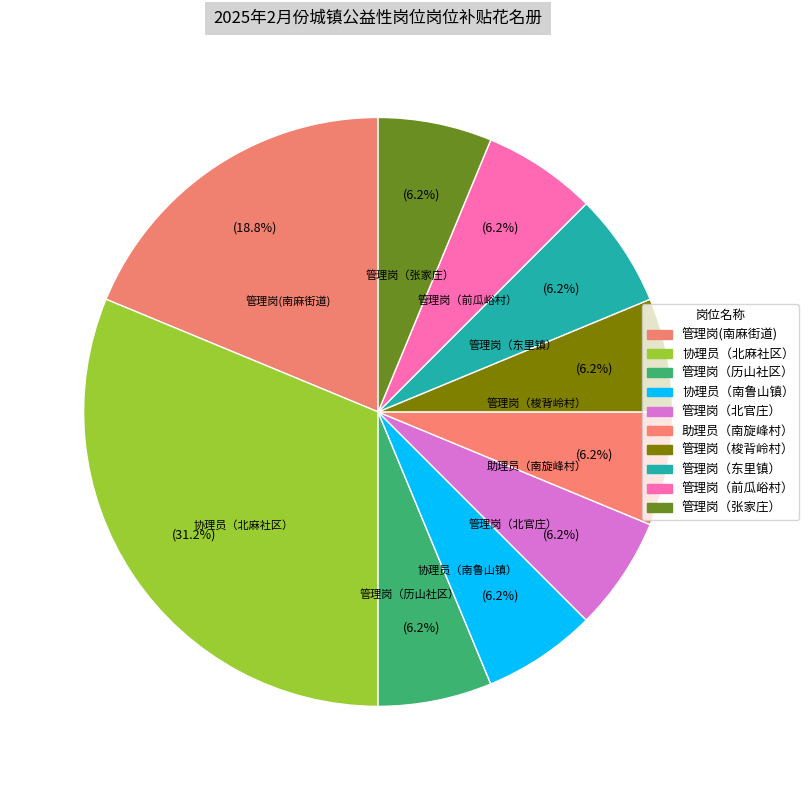

To the nearest percent, what is the difference between the largest and smallest slice percentages?

25%